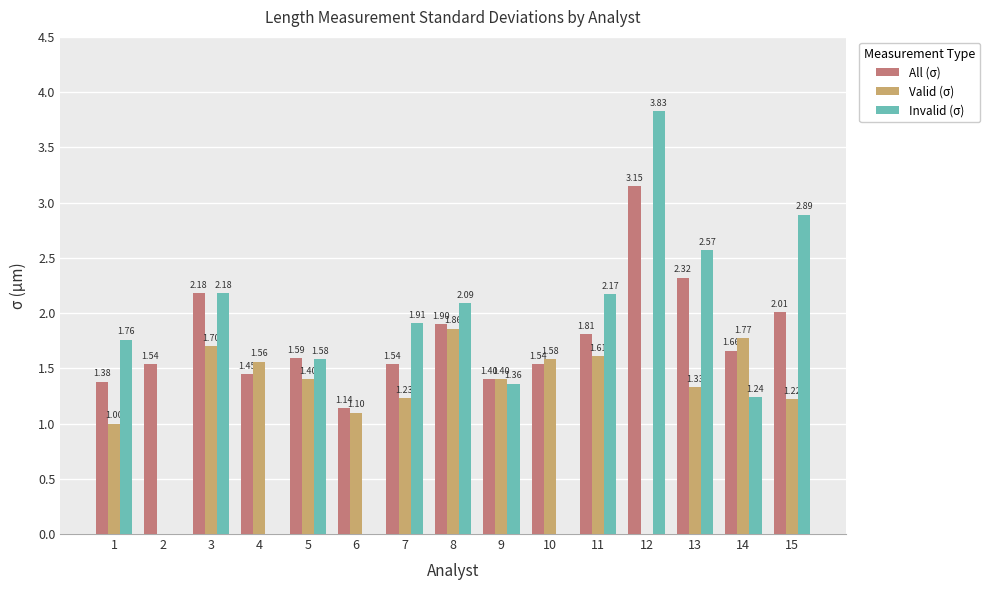

Does the chart contain stacked bars?

No